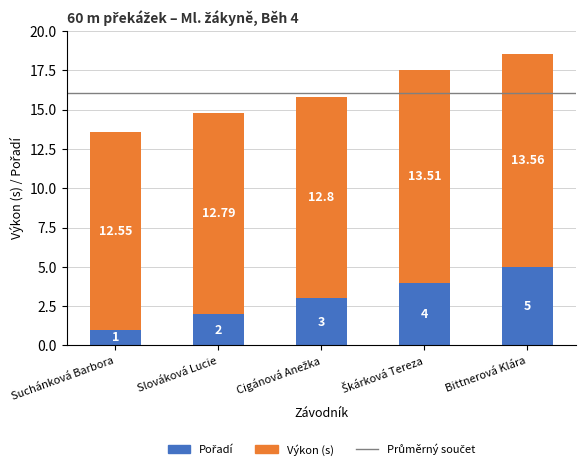

Are the bars grouped side by side (vs. stacked)?

No